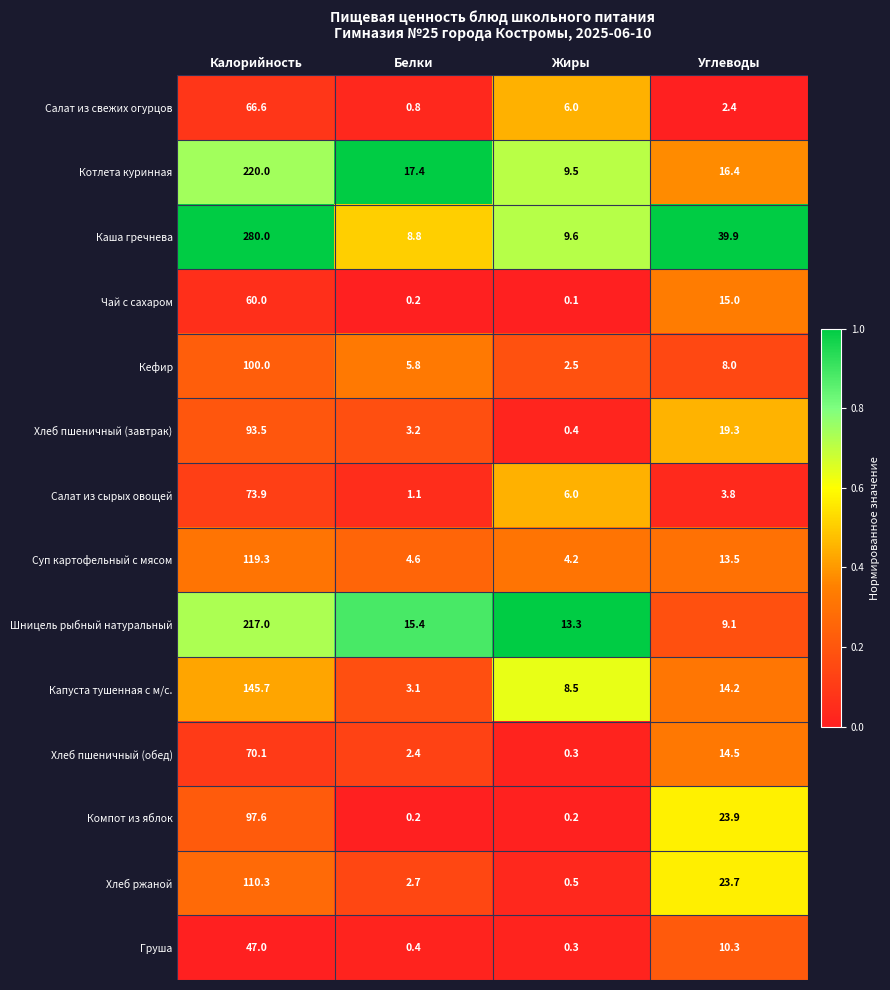

At Углеводы, list the series in order from largest to smallest.

Каша гречнева, Компот из яблок, Хлеб ржаной, Хлеб пшеничный (завтрак), Котлета куринная, Чай с сахаром, Хлеб пшеничный (обед), Капуста тушенная с м/с., Суп картофельный с мясом, Груша, Шницель рыбный натуральный, Кефир, Салат из сырых овощей, Салат из свежих огурцов